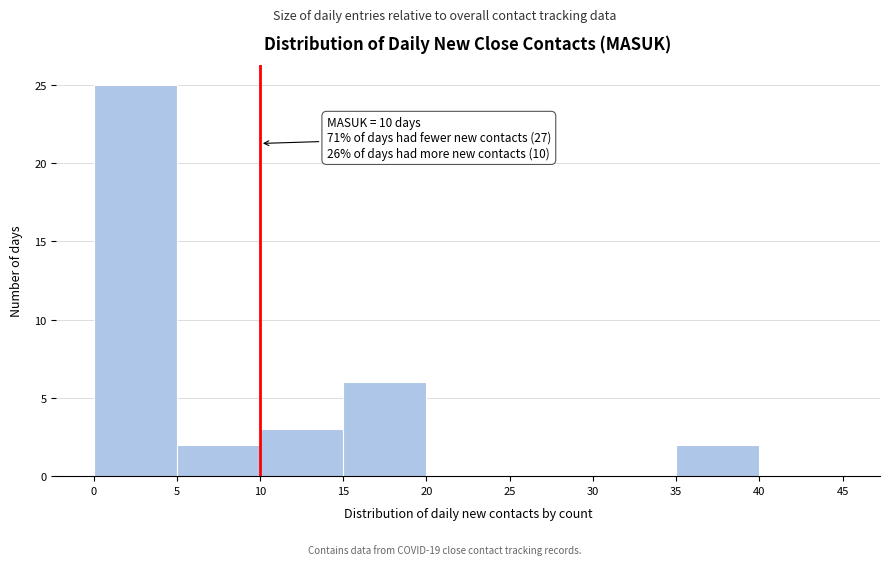

Which range on the x-axis has the tallest bar?

0 to 5